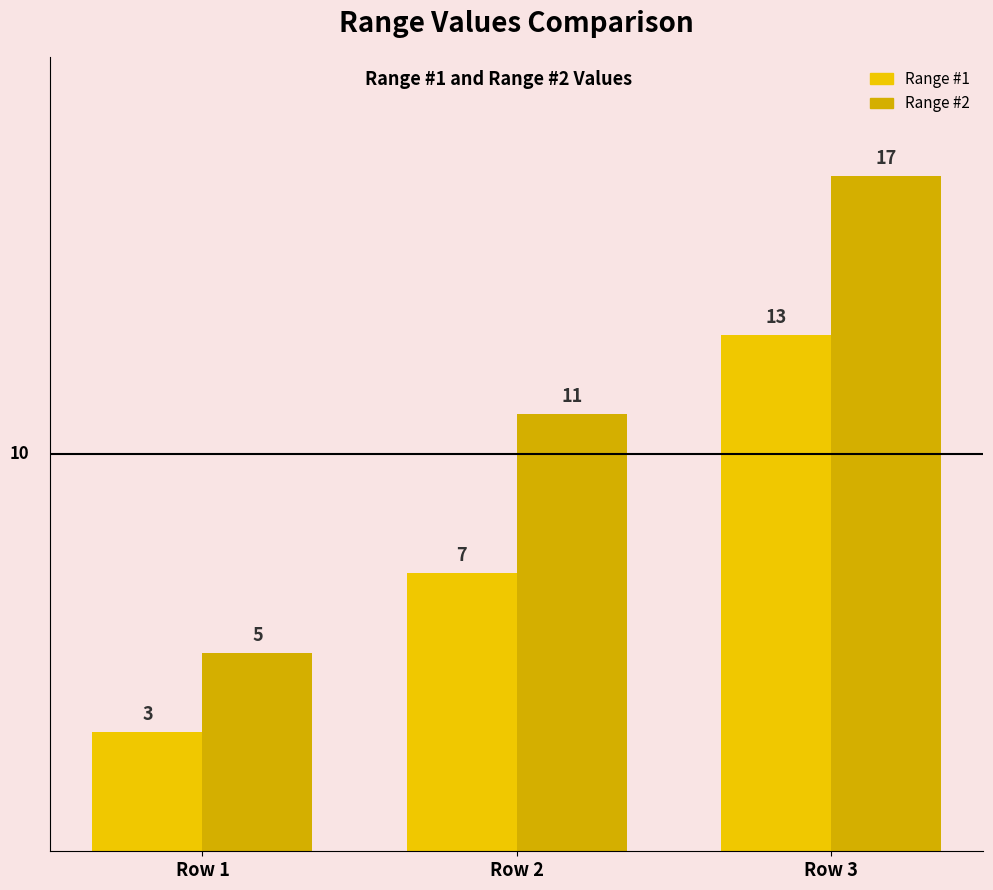

The Range #2 series shows 17 at Row 3. True or false?

True